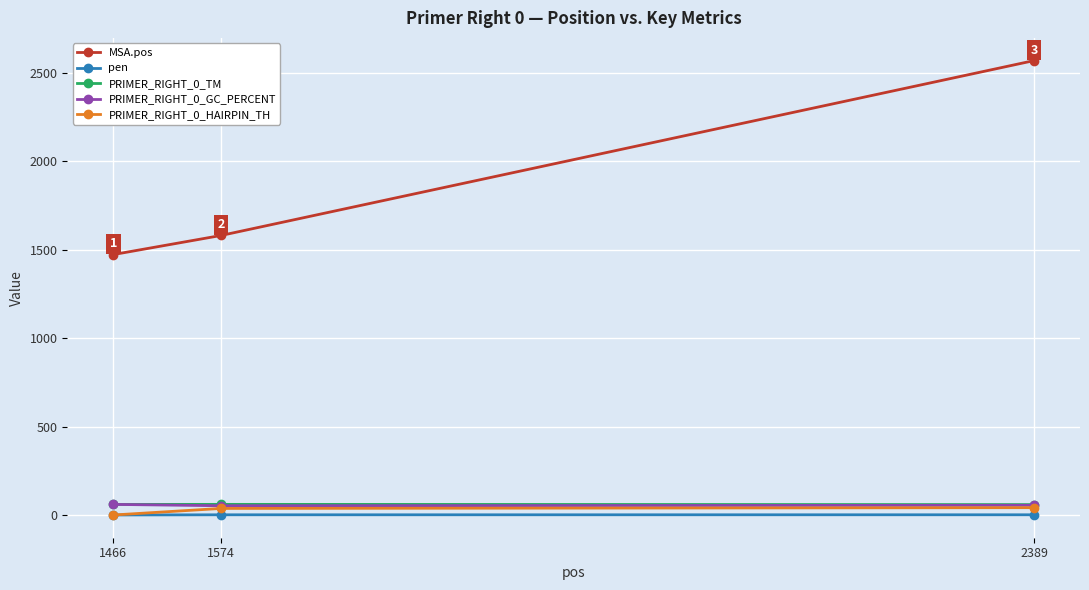

What is the maximum value shown in the chart?

2570.0